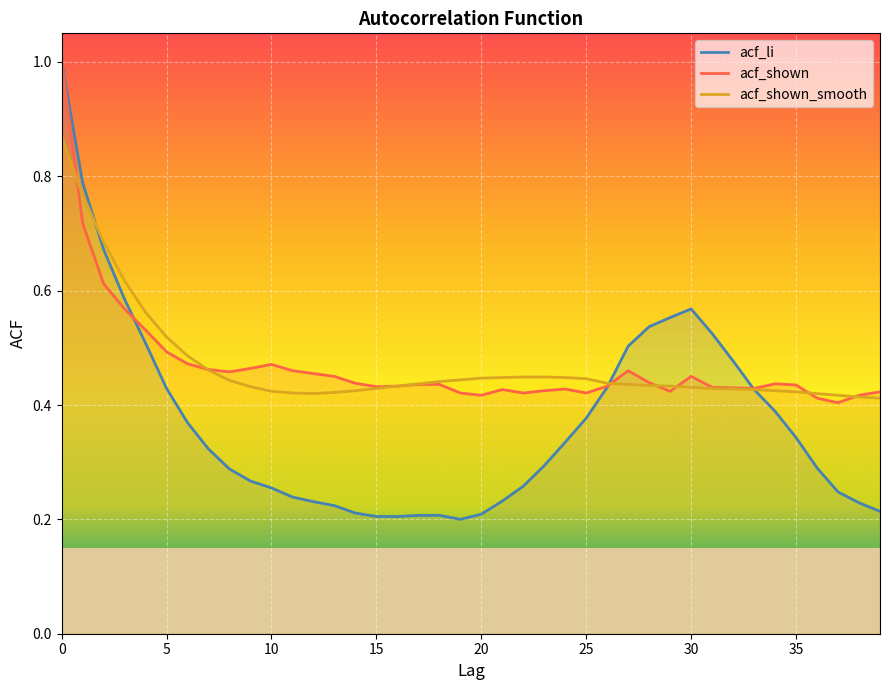

What is the difference between the maximum and minimum values in the acf_li series?

0.8